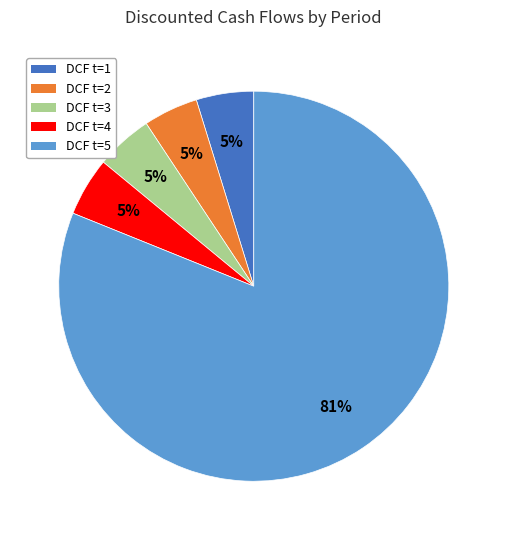

The DCF t=5 slice represents 81% of the pie. True or false?

True